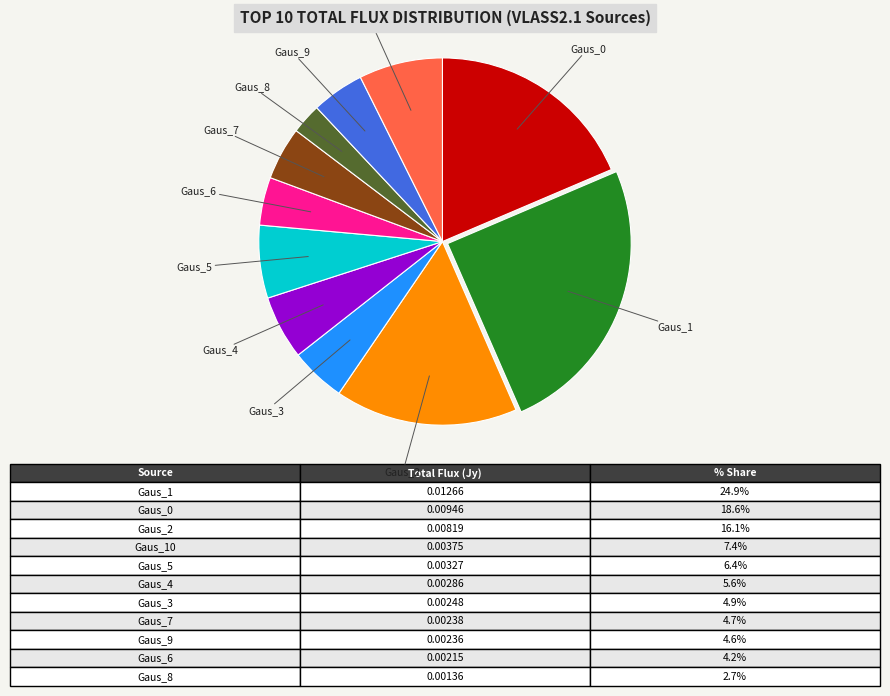

Which category has the smallest portion of the pie?

Gaus_8